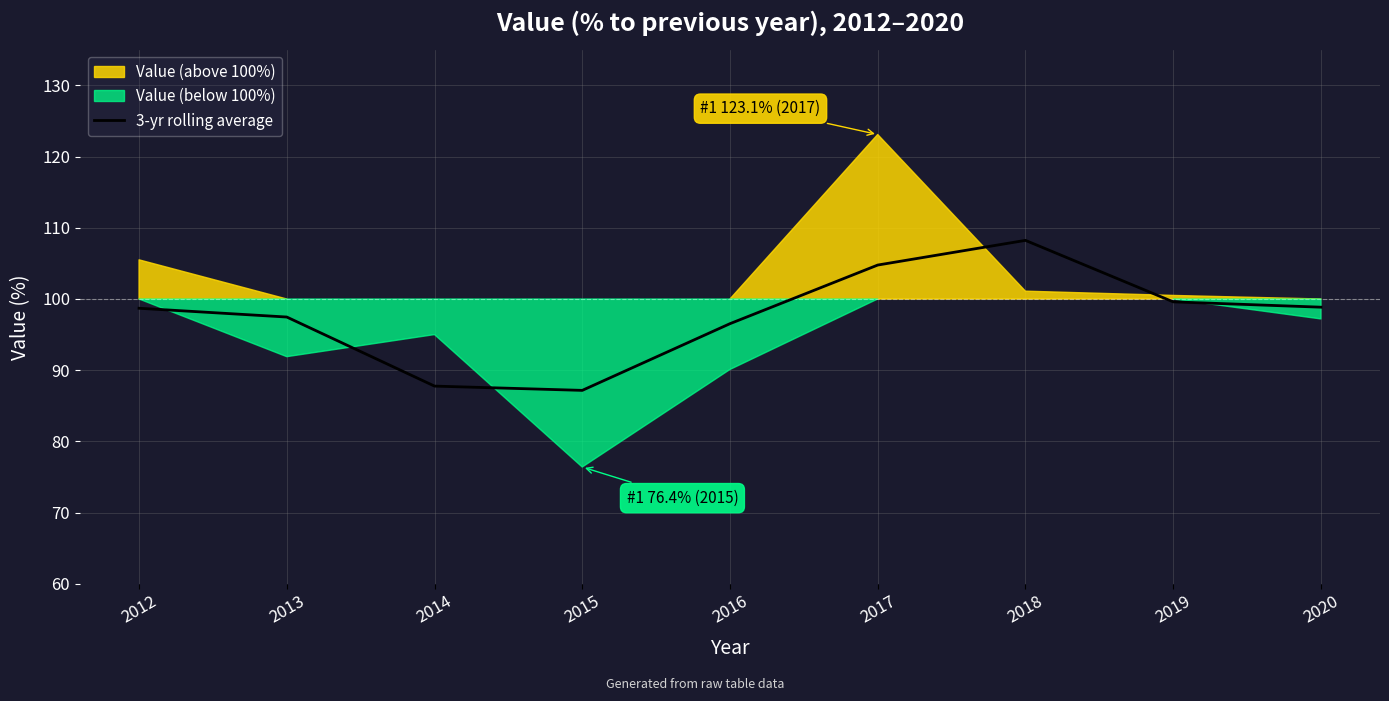

At which category does the data reach its first local peak?

2018